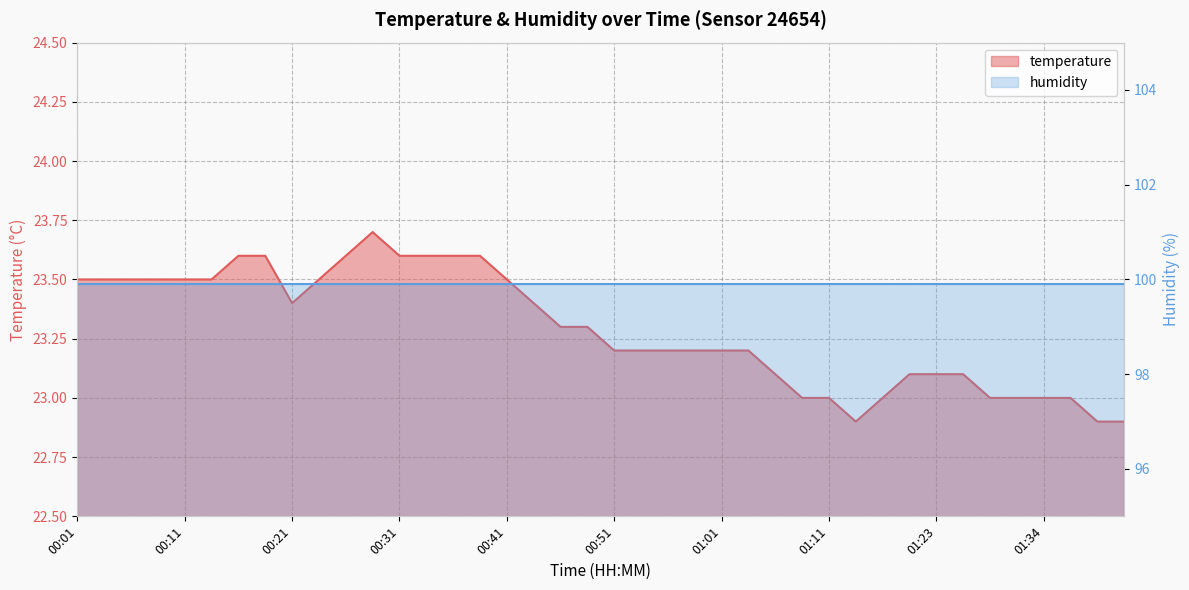

True or false: the data shows 23.6 at 00:26.

True